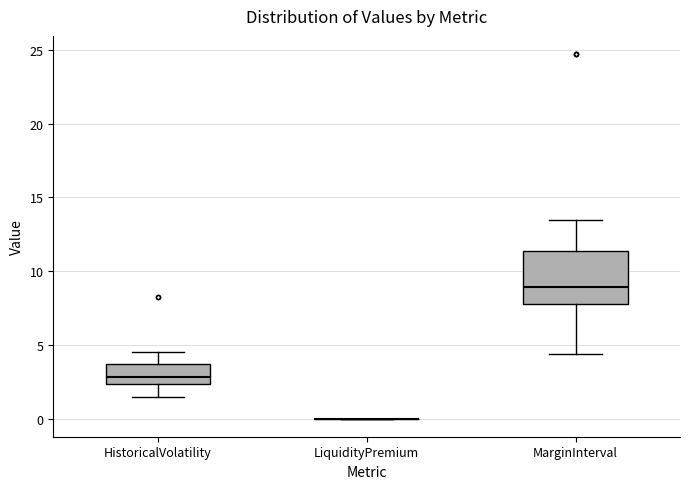

Where is the lower edge of the box for MarginInterval on the y-axis? The values are not printed on the chart, so give them approximately, as read against the axis.

8.0